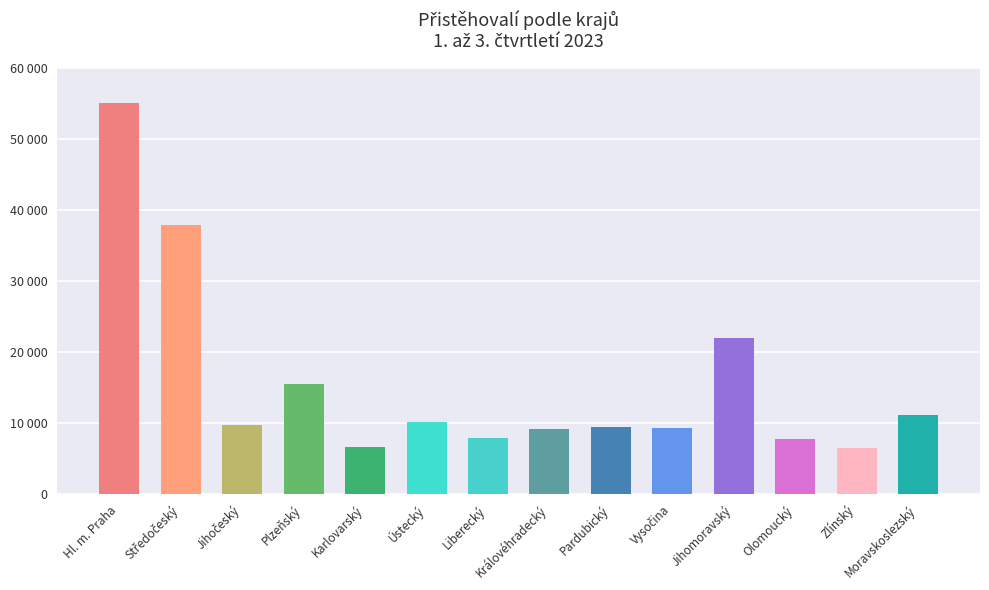

What is the smallest value displayed?

6524